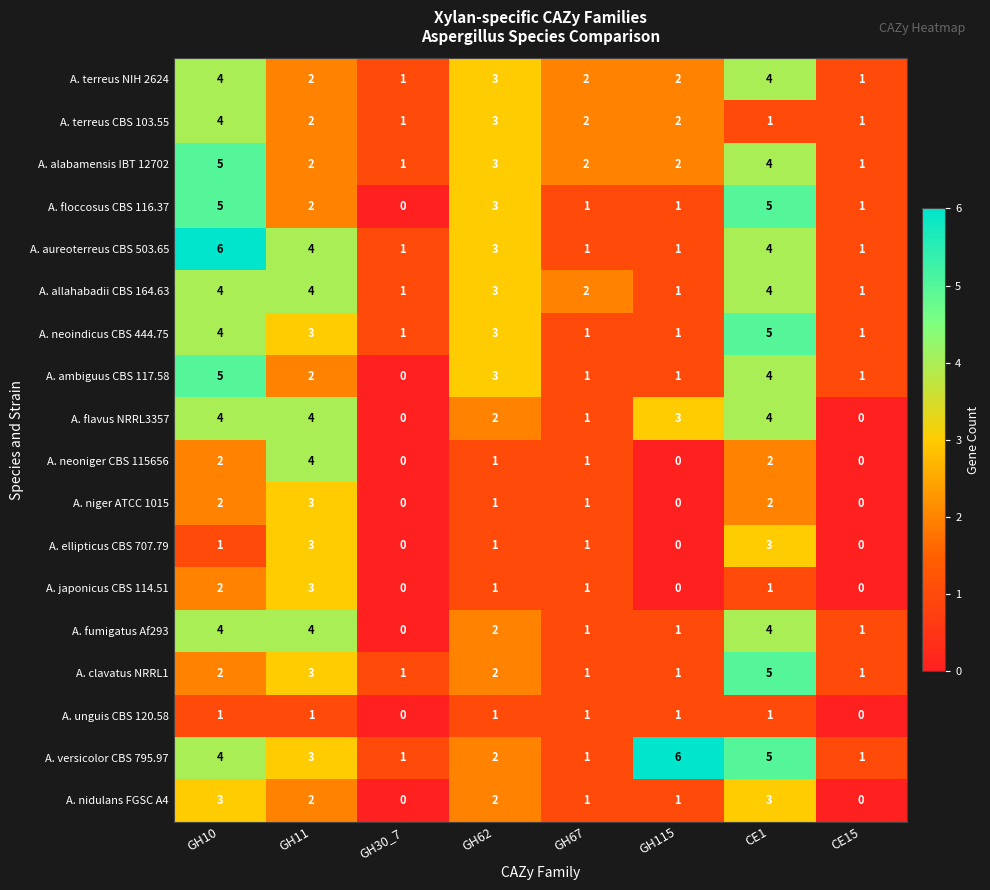

At which label is A. aureoterreus CBS 503.65 closest to 3?

GH62